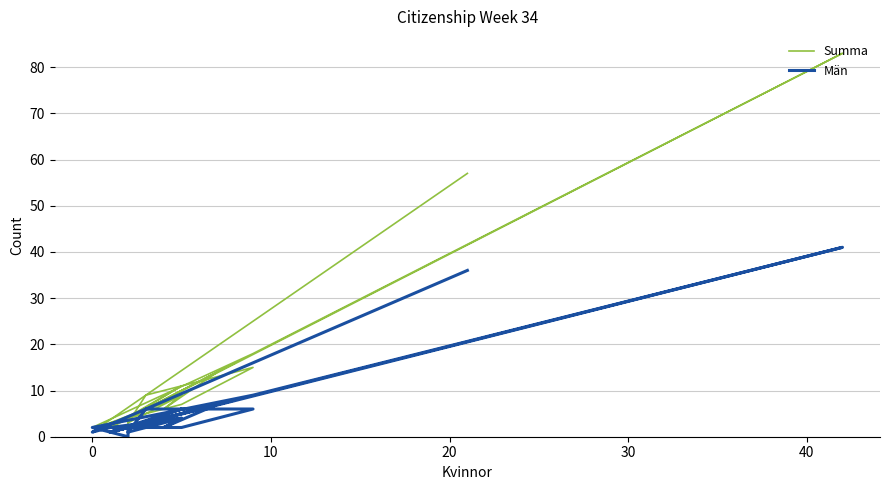

Where is the first local maximum for Män?

30